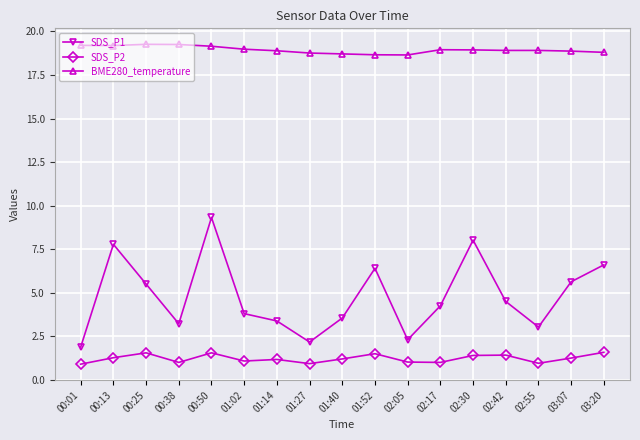

True or false: SDS_P1 has a value of 2.9 at 03:07.

False